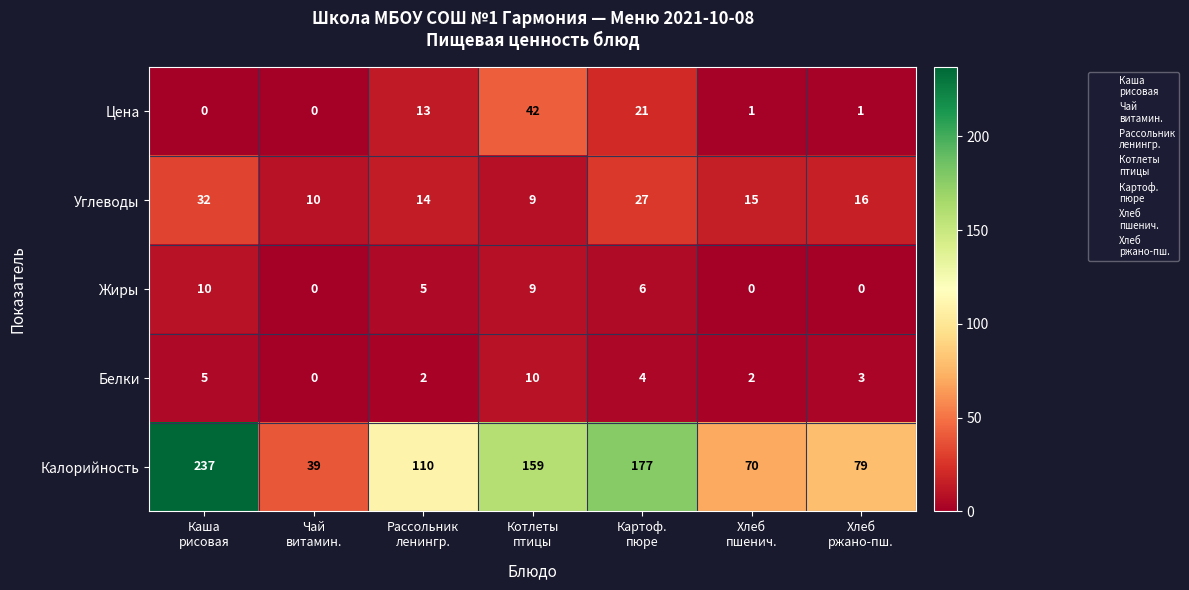

Which series has the largest range (max minus min)?

Калорийность